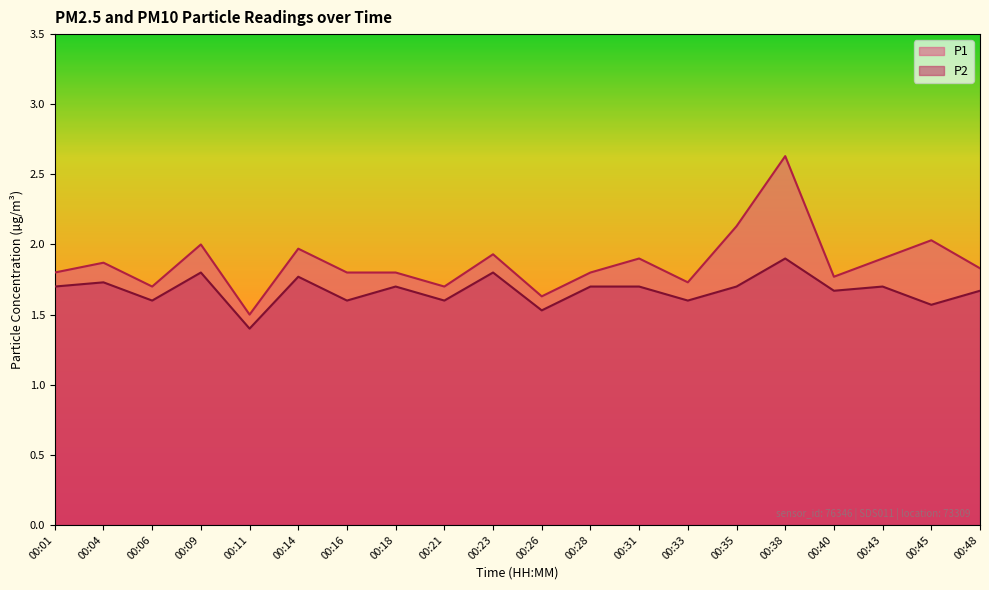

What is the total value across all series at 00:45?

3.6